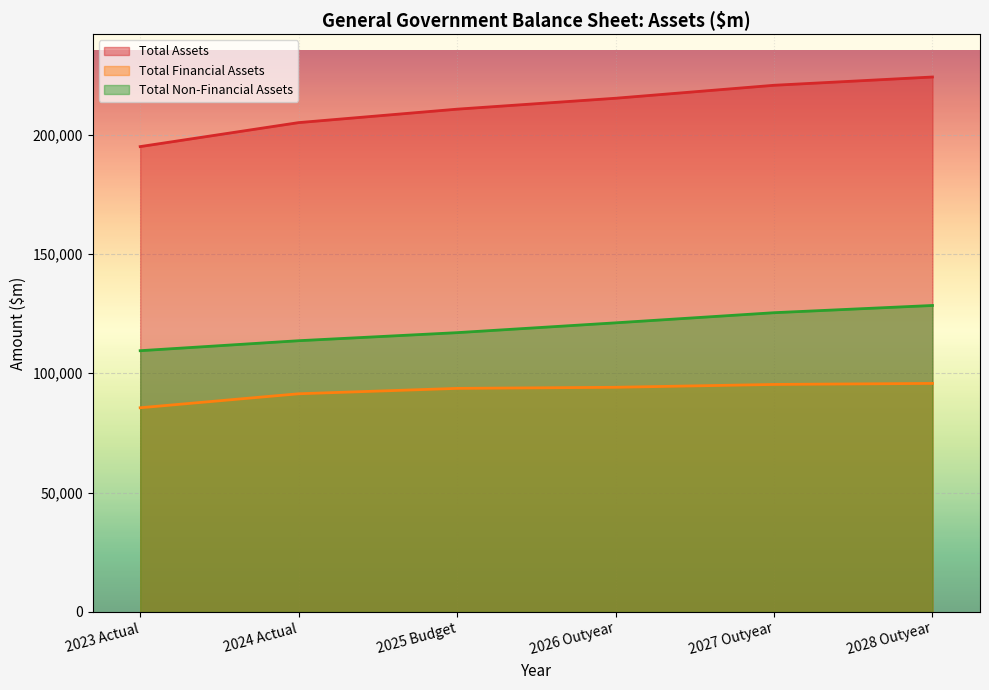

What is the difference between the second highest and minimum values in the Total Financial Assets series?

9769